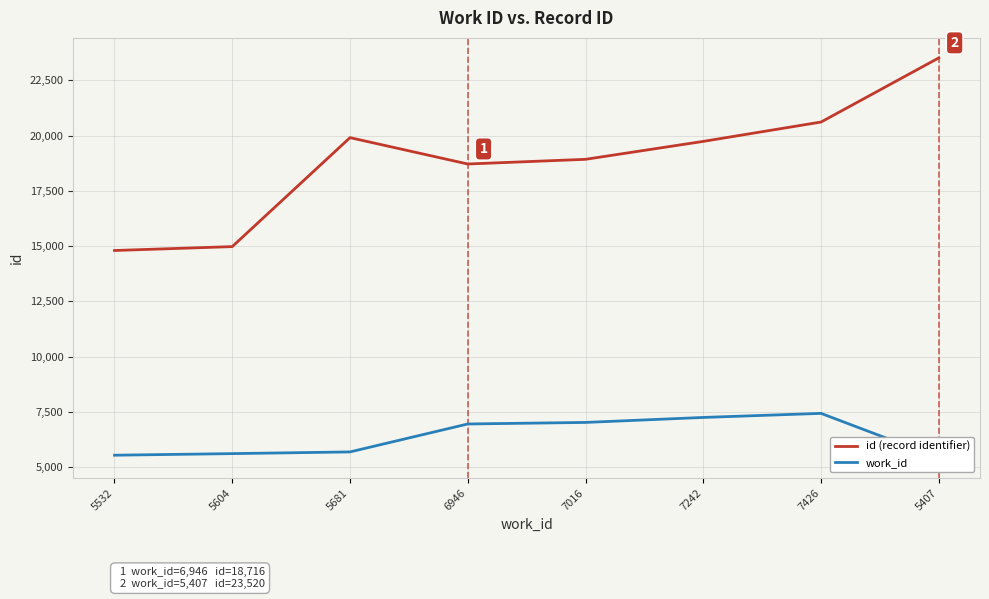

Is this an area chart (filled region under the line)?

No